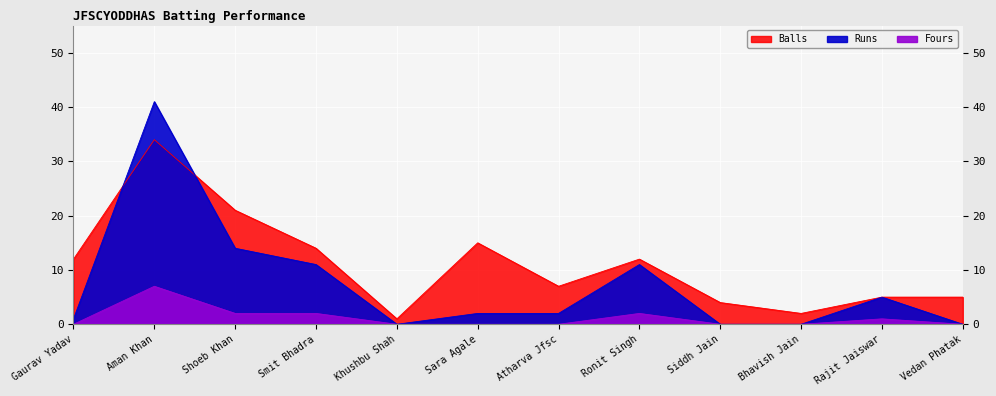

How many data points in Runs are above 2?

5